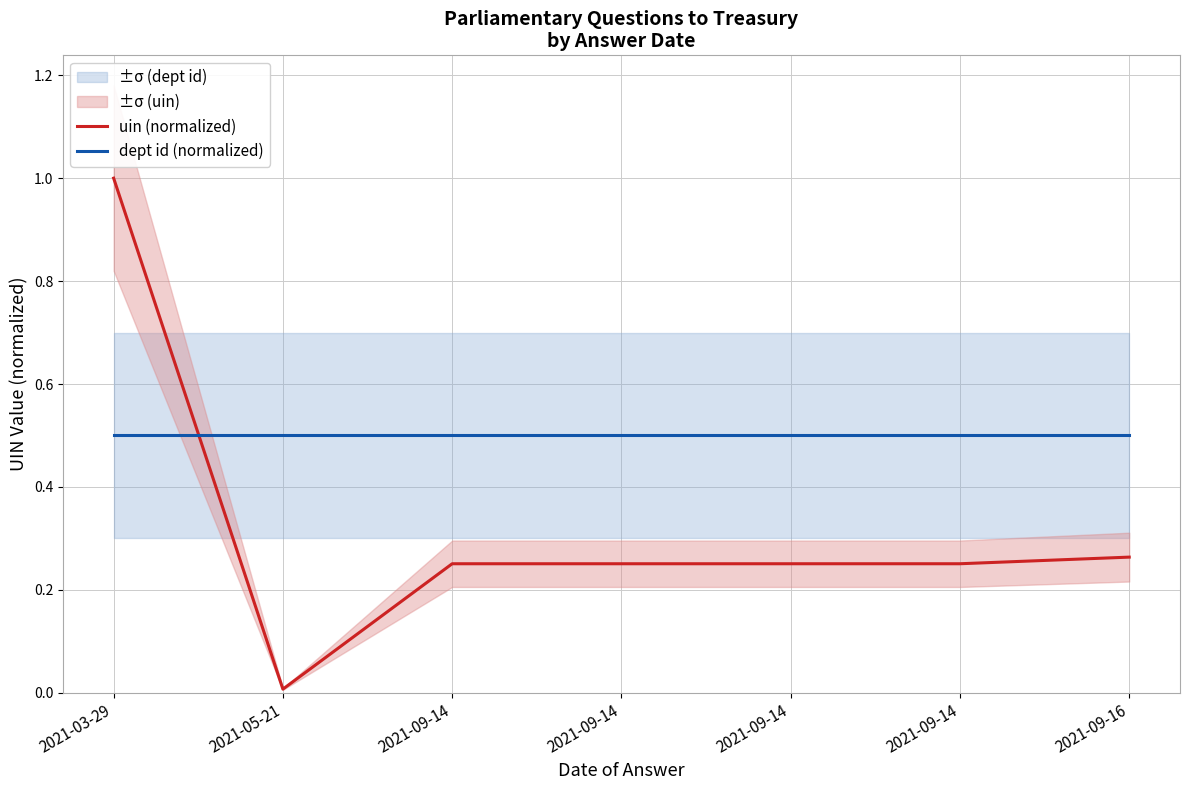

Which series has the widest spread of values?

uin (normalized)